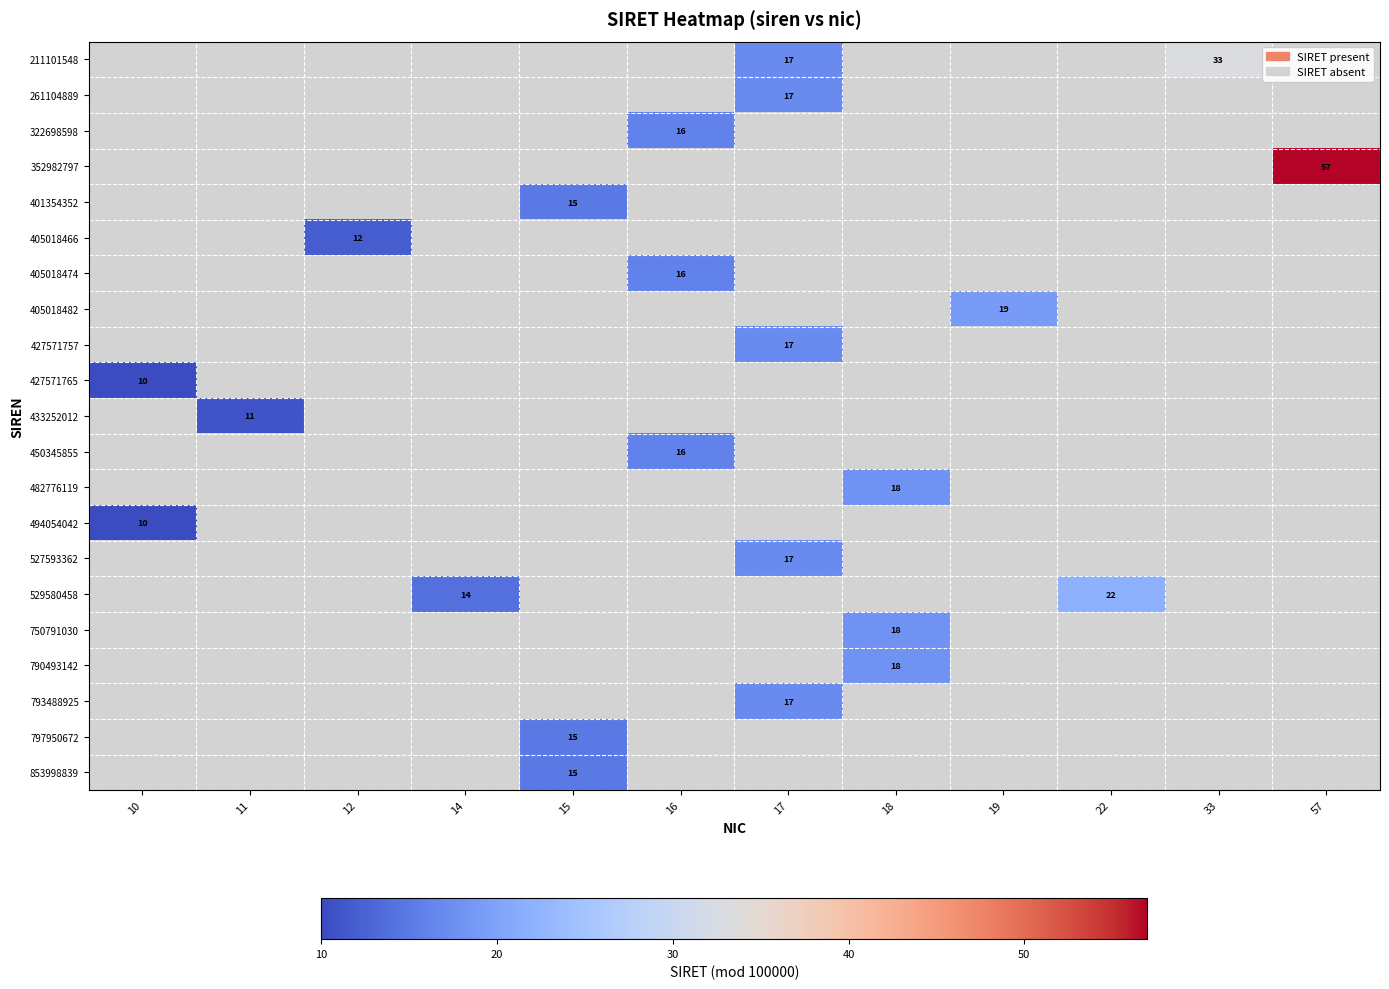

Between 22 and 18, which is larger?

18